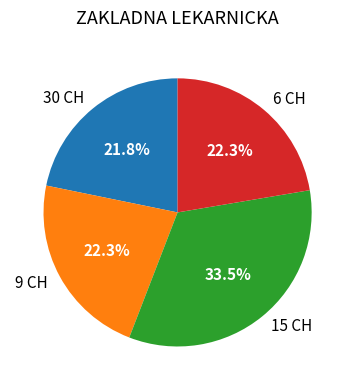

Count the number of slices in the pie.

4